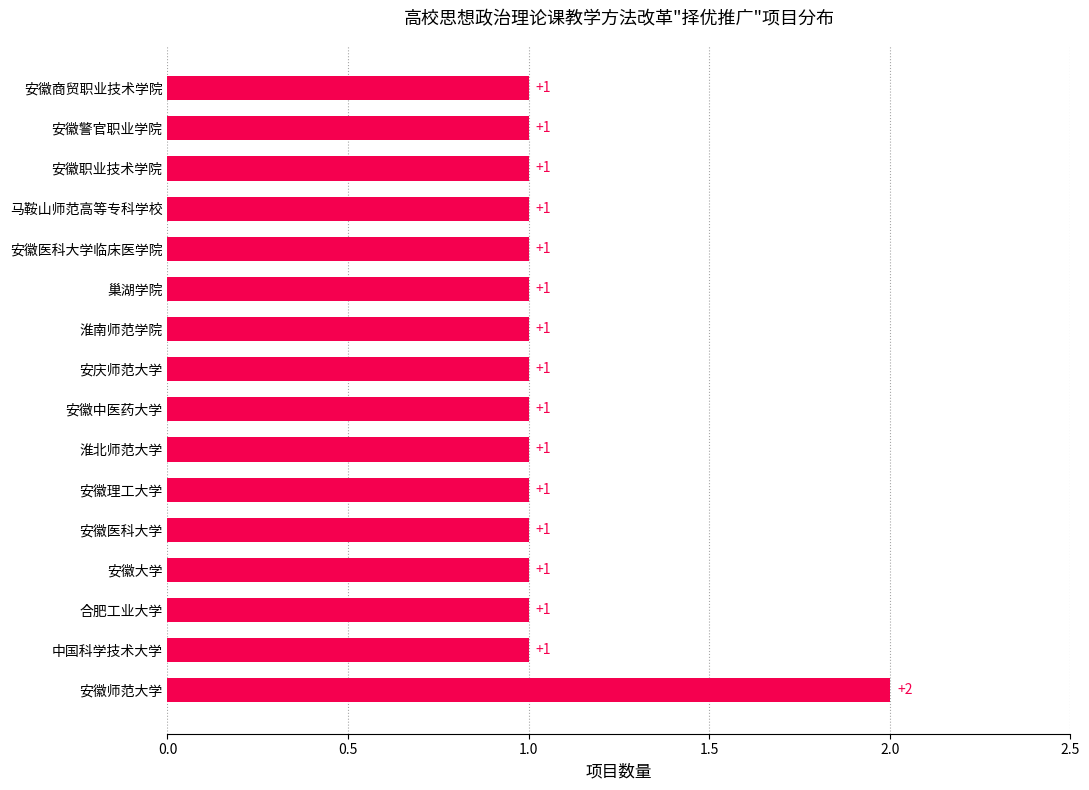

At which category does the chart reach its peak across all series?

安徽师范大学